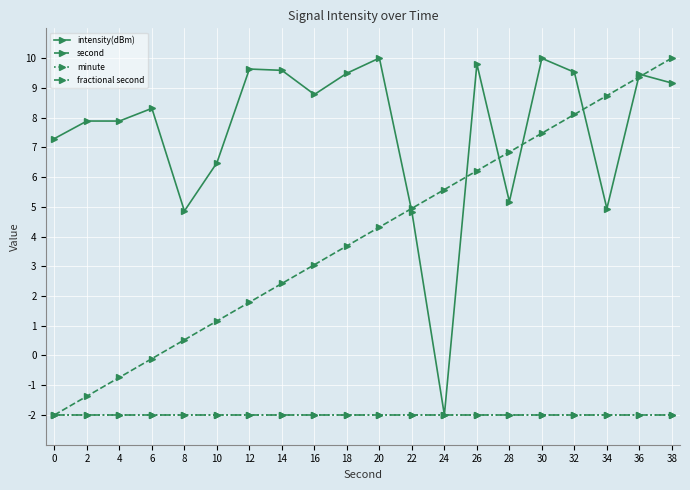

Does the chart have visible grid lines?

Yes